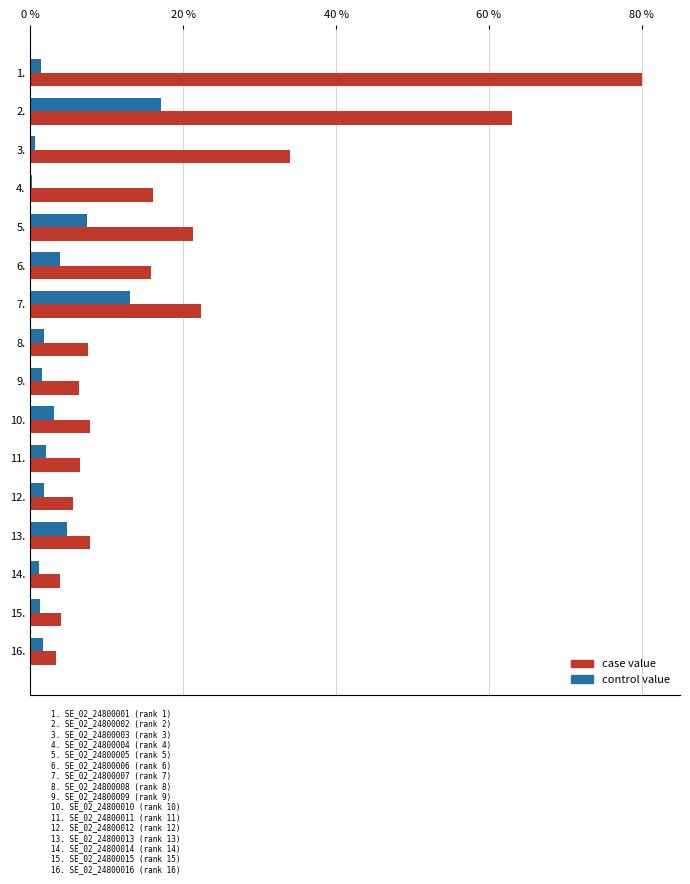

What is the maximum value for control value?

17.1